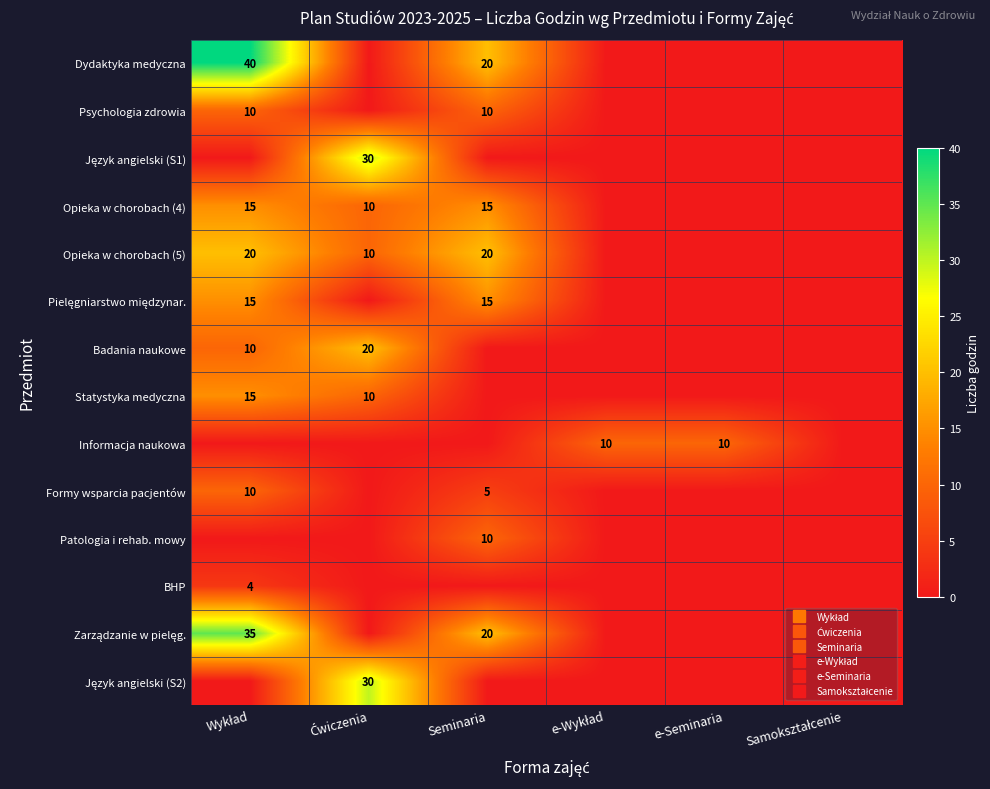

How many data points in Informacja naukowa are above 0?

2